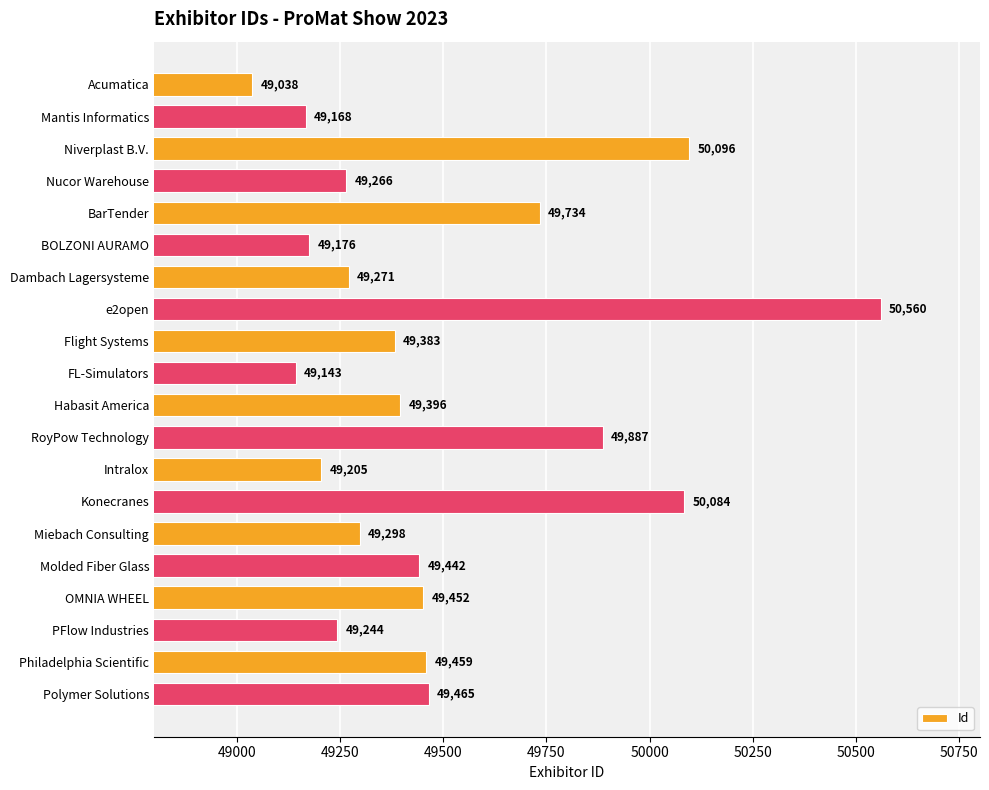

At which label is the value closest to 49799?

BarTender